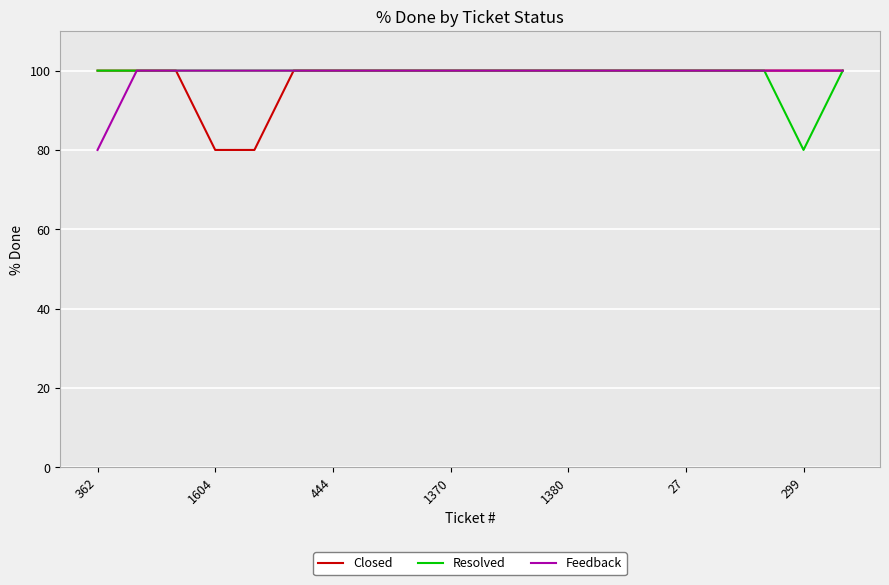

What is the minimum value for Closed?

80